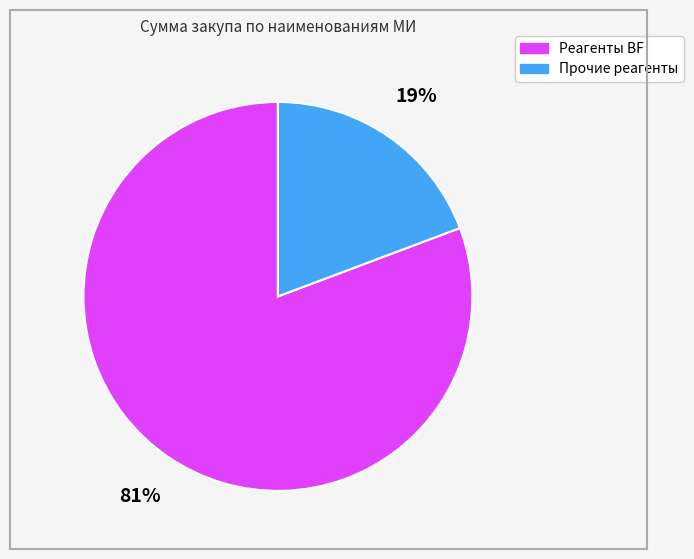

To the nearest percent, what is the average slice percentage?

50%